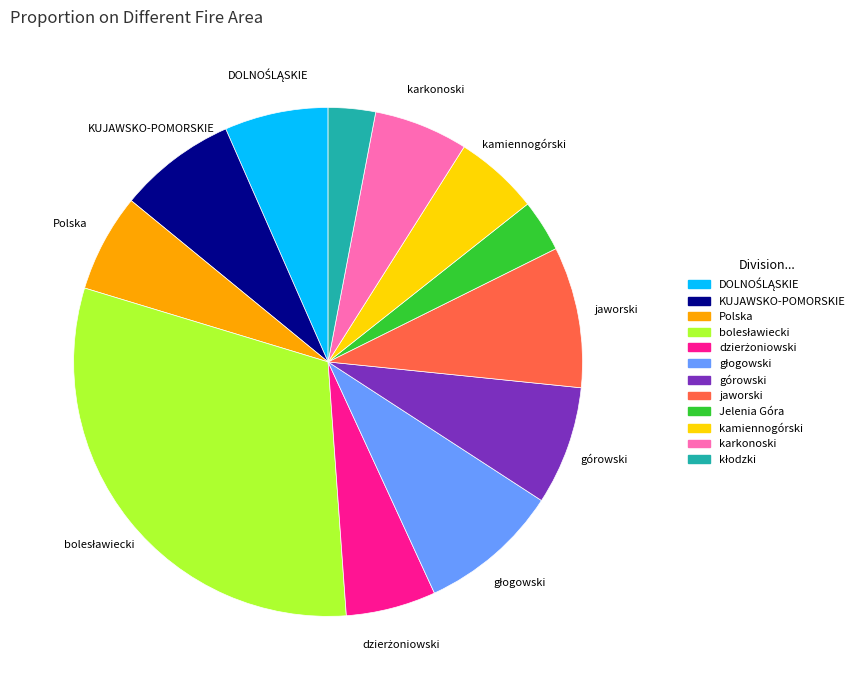

Approximately how many times larger is the value at kamiennogórski compared to górowski?

0.7